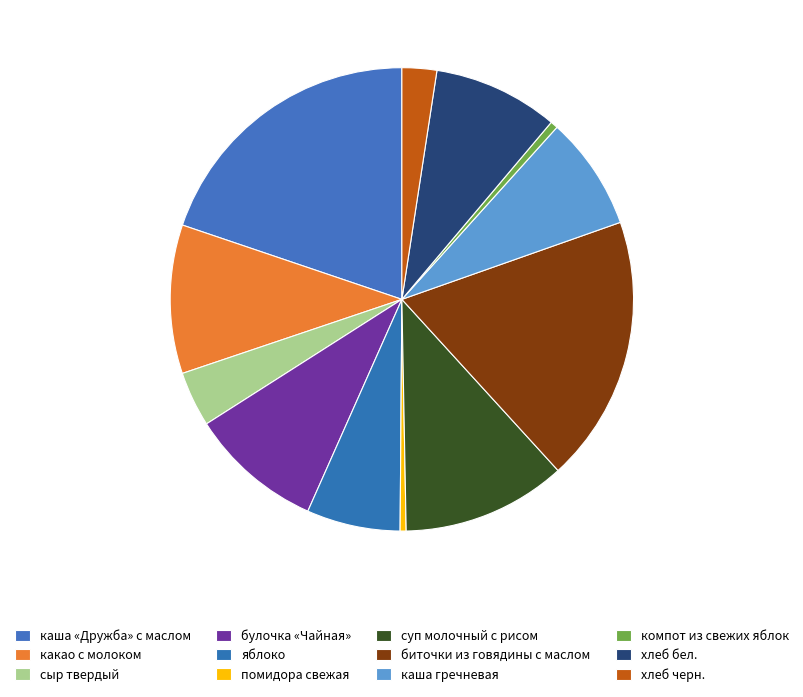

Is there a majority slice in this chart?

No